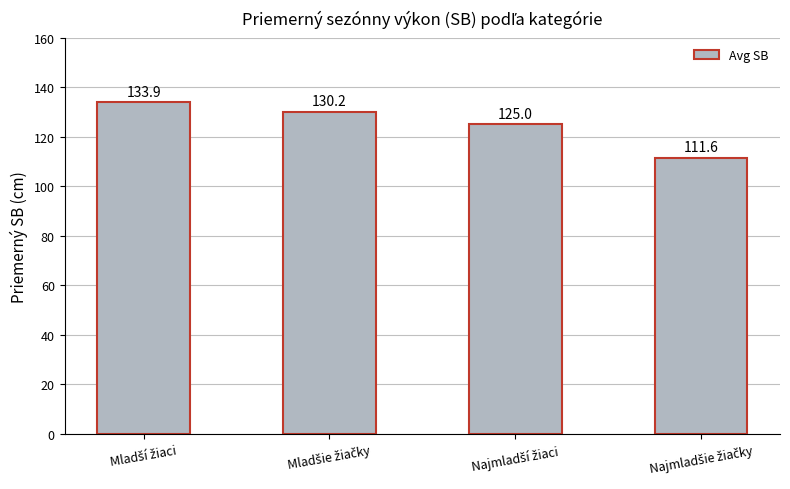

What is the sum of all values?

500.7